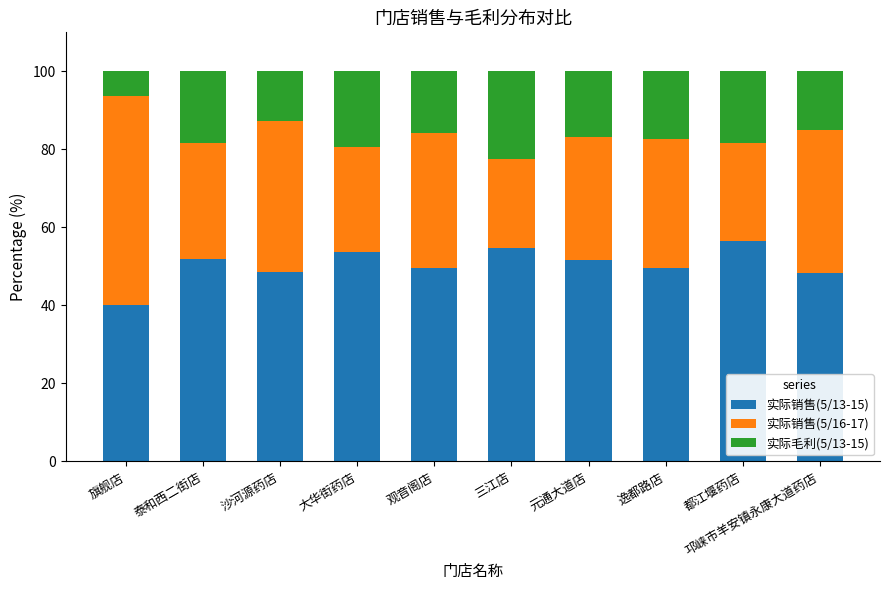

What is the difference between the maximum and minimum values in the 实际销售(5/13-15) series?

16.5